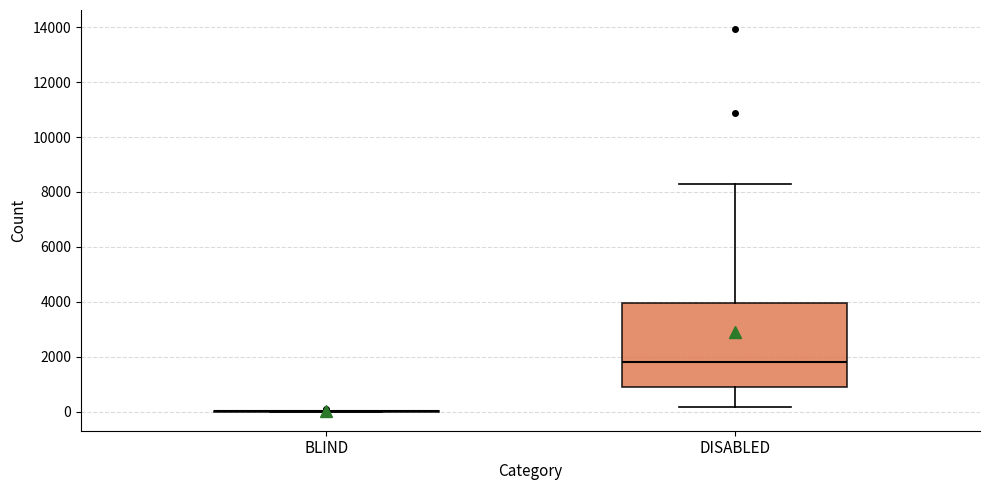

Which box is the tallest, from its lower edge to its upper edge?

DISABLED